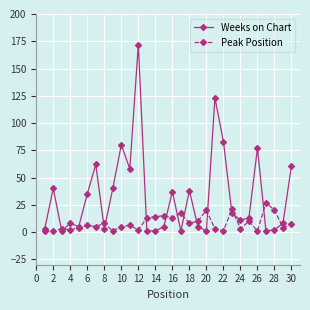

Which series has the largest total across all categories?

Weeks on Chart